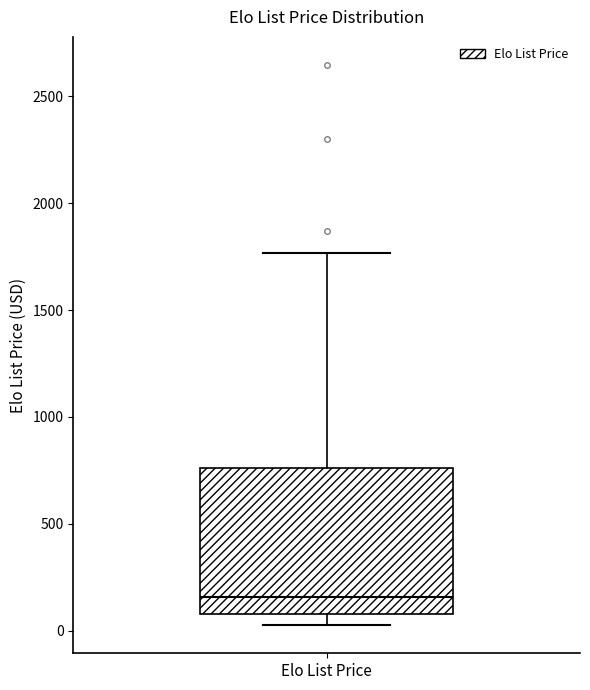

Read this box plot against the y-axis: the position of the median line, the range covered by the box, and the ends of both whiskers. The values are not printed on the chart, so give them approximately, as read against the axis.

median 150, box 100 to 750, whiskers 50 to 1750